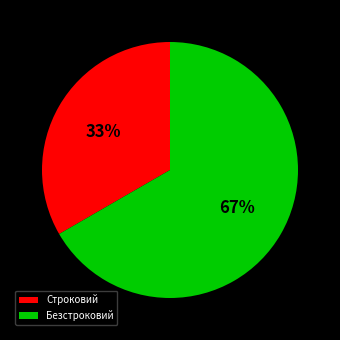

To the nearest percent, what percentage of the pie is Строковий?

33%